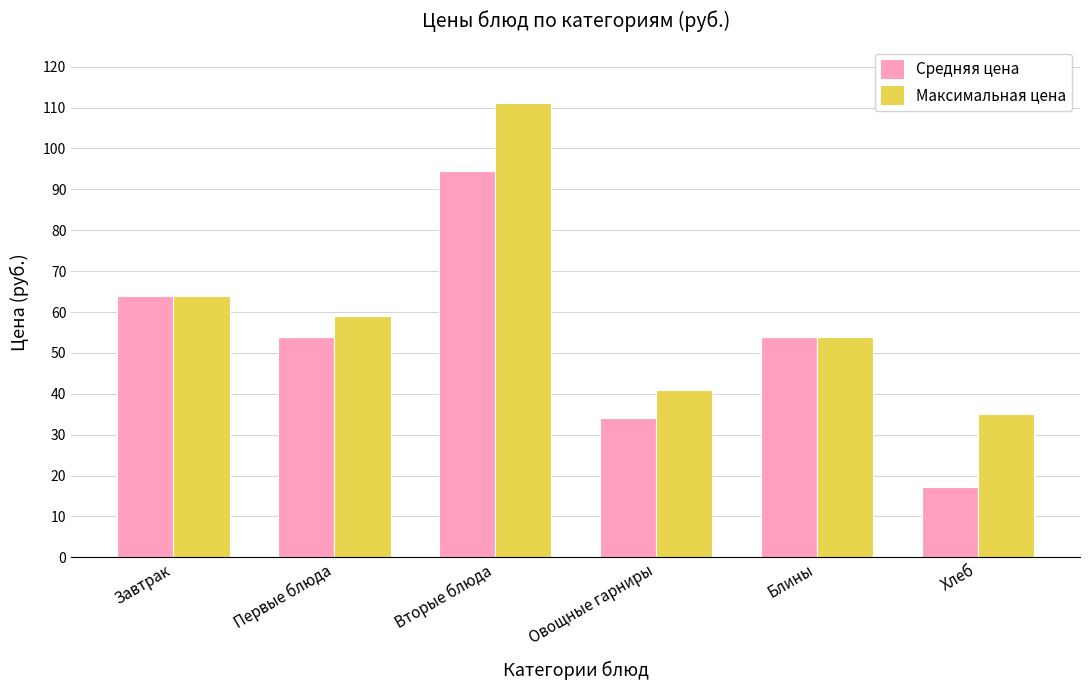

List the series in order of their overall mean, highest first.

Максимальная цена, Средняя цена